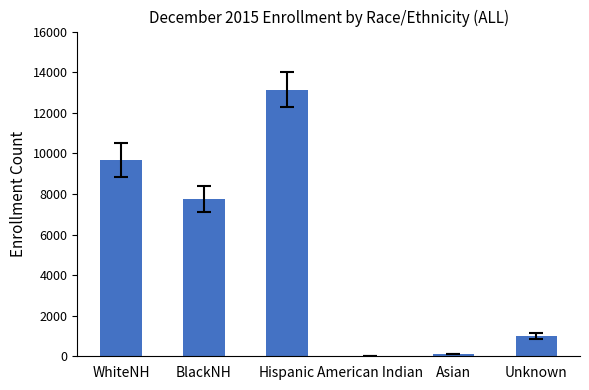

What is the sum of all values?

31703